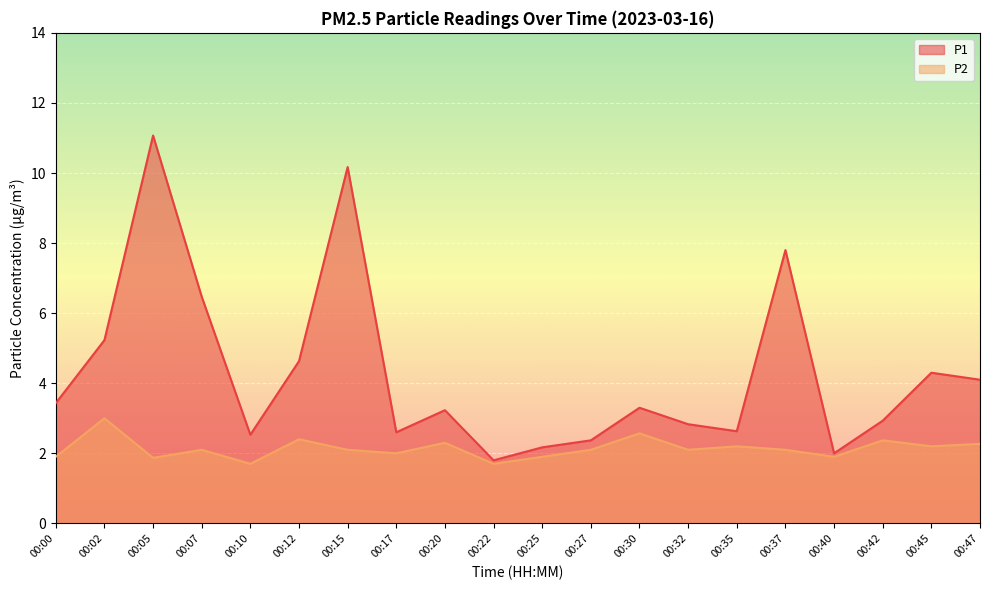

What value does the P2 series have at 00:12?

2.4